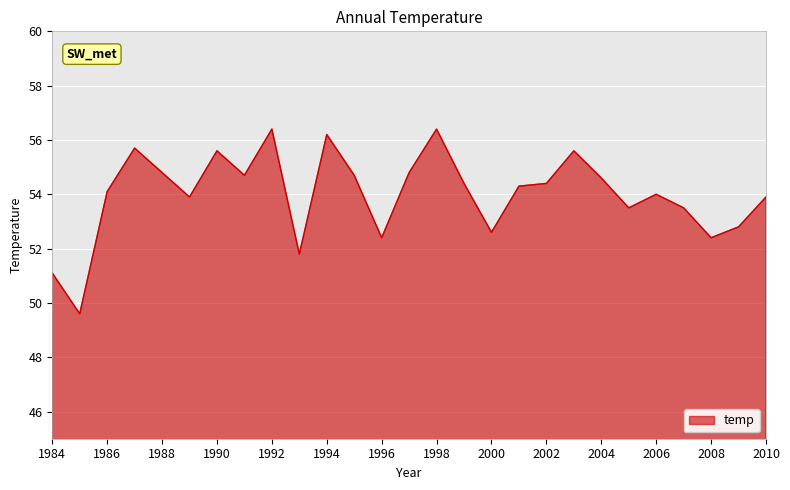

What is the minimum value shown in the chart?

49.6